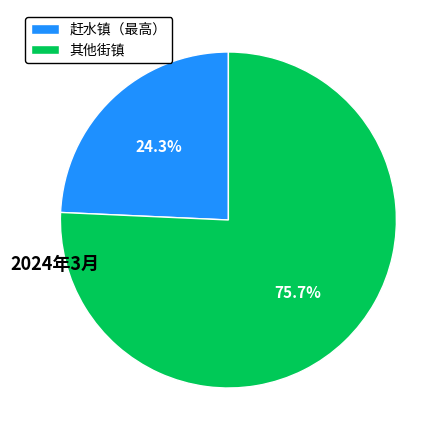

What is the ratio of the value at 其他街镇 to the value at 赶水镇（最高）?

3.1